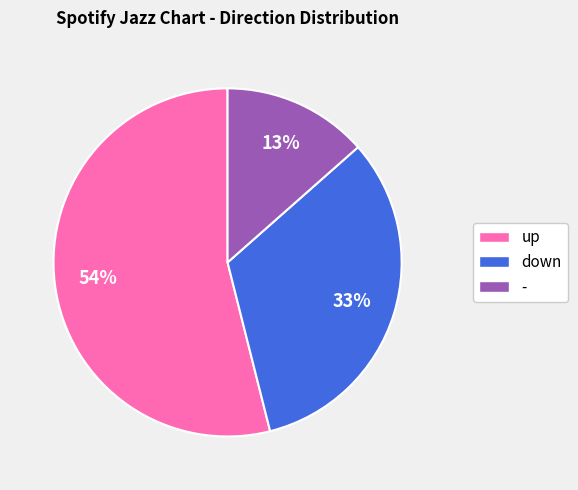

Which category has the smallest portion of the pie?

-